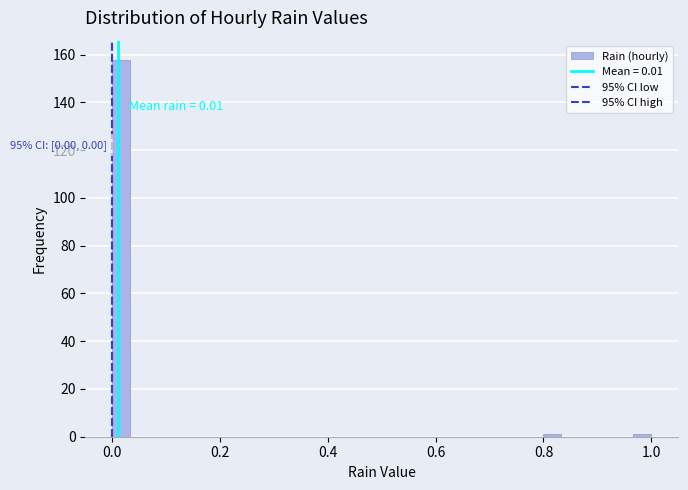

Around what value on the x-axis is the tallest bar? Give the approximate position of its centre, as read against the axis.

0.02